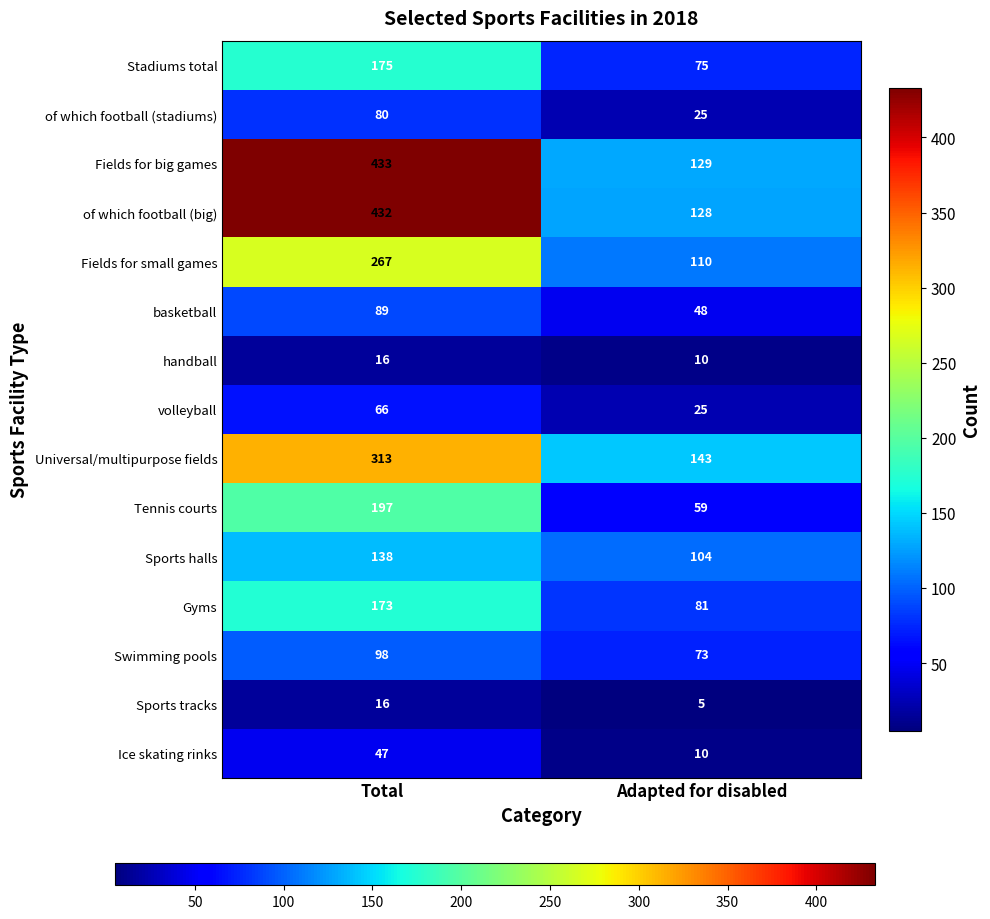

What is the sum of the Fields for small games values at Total and Adapted for disabled?

377